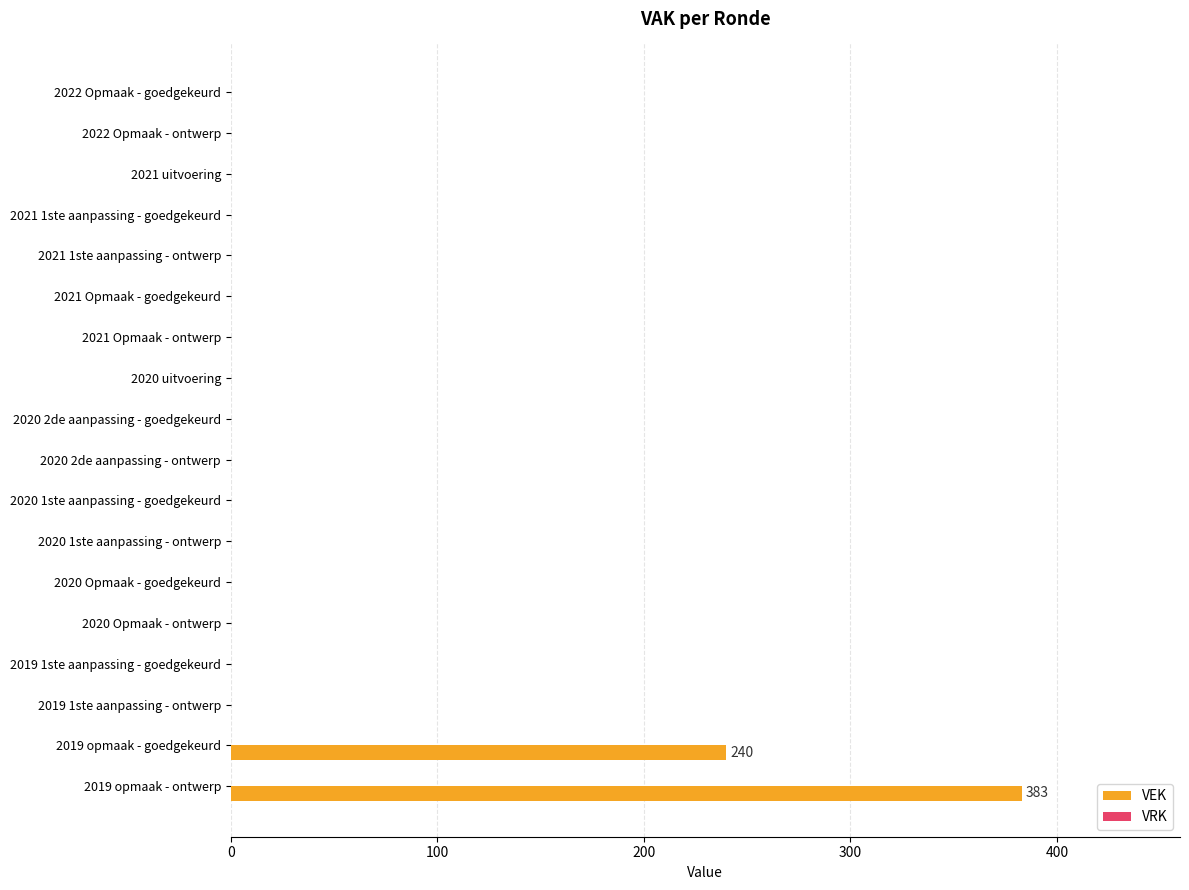

Between 2020 uitvoering and 2019 opmaak - goedgekeurd, which is larger?

2019 opmaak - goedgekeurd